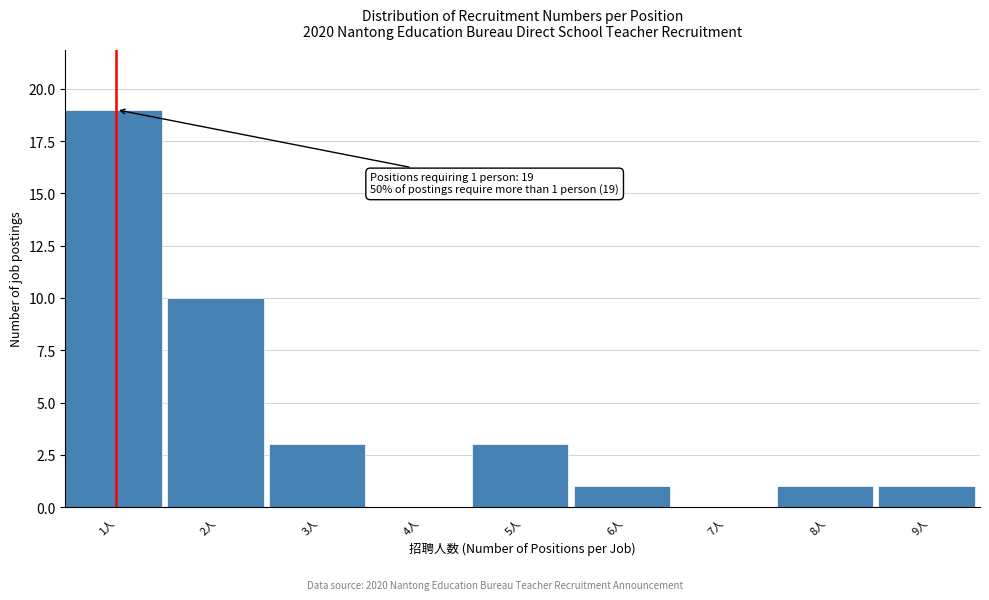

Which range on the x-axis has the tallest bar?

0.5 to 1.5